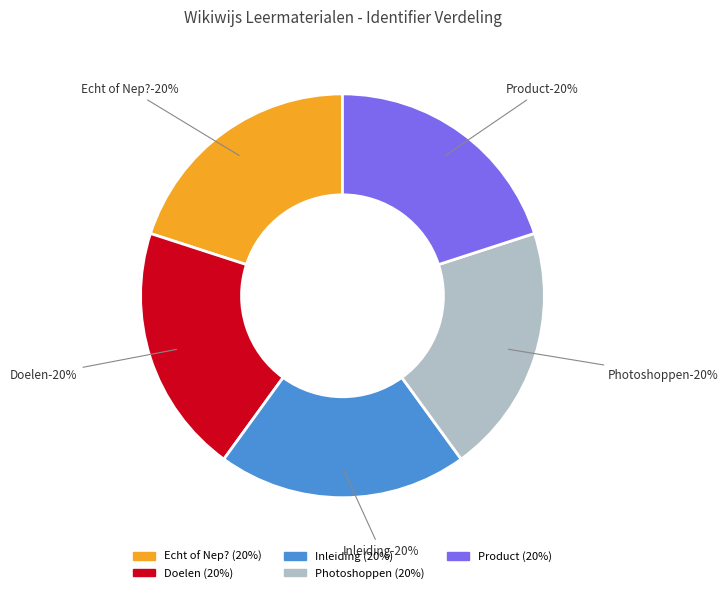

How many segments does this pie chart have?

5